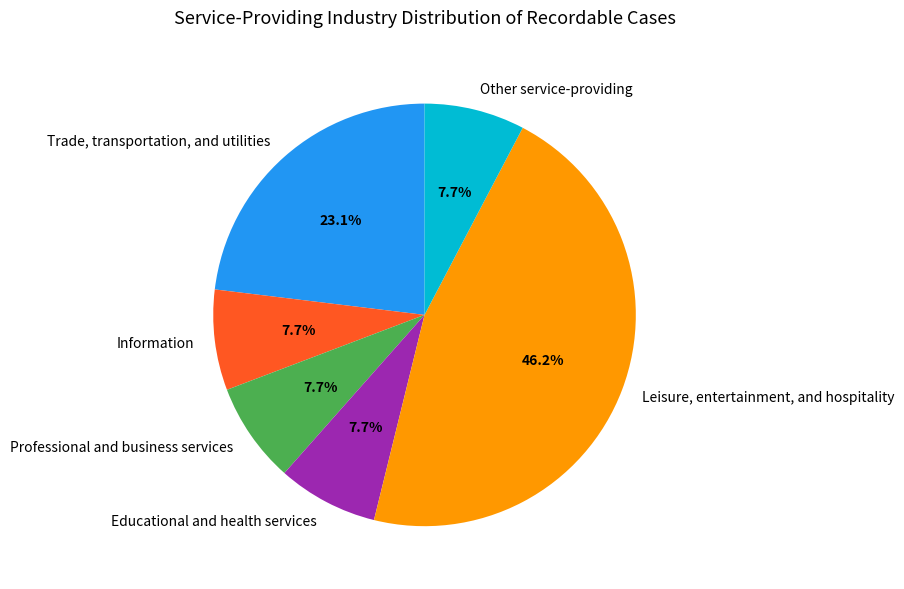

To the nearest percent, what percentage of the pie is Educational and health services?

8%